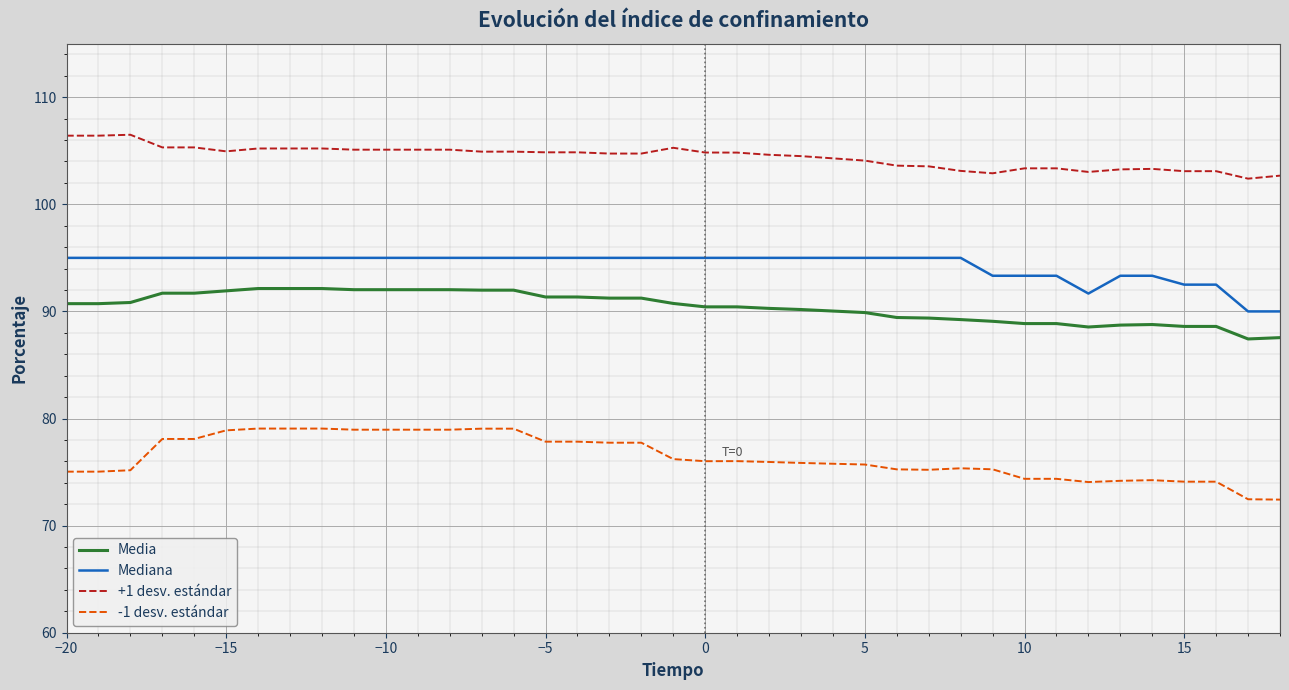

What is the smallest value displayed?

72.4